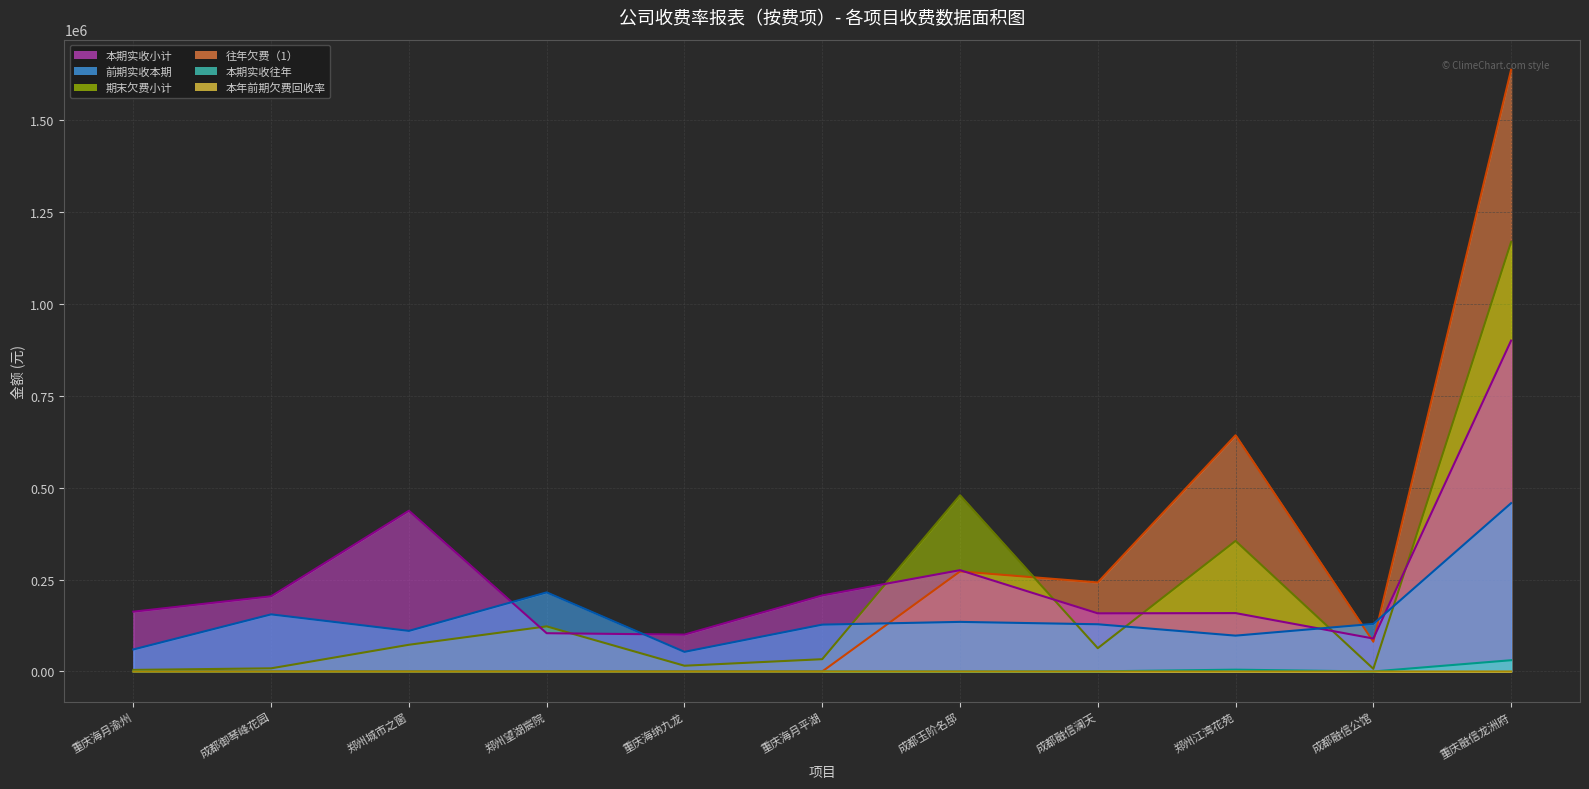

True or false: 本期实收小计 (line) has a value of 437317.3 at 郑州城市之窗.

True